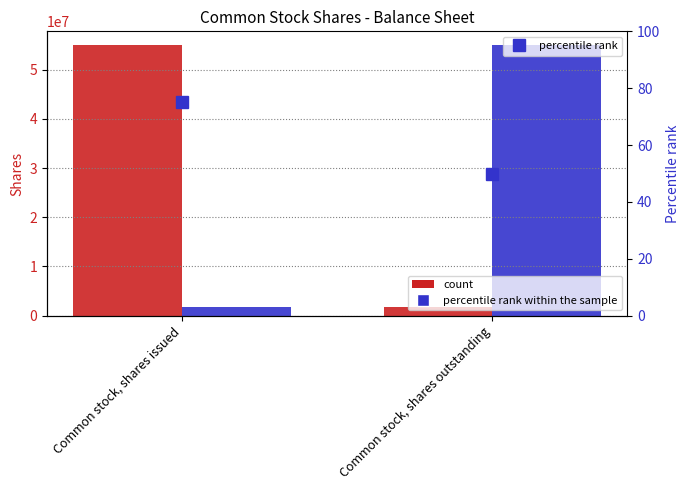

Is it true that Jun. 30, 2015 equals 55025597 at Common stock, shares issued?

True